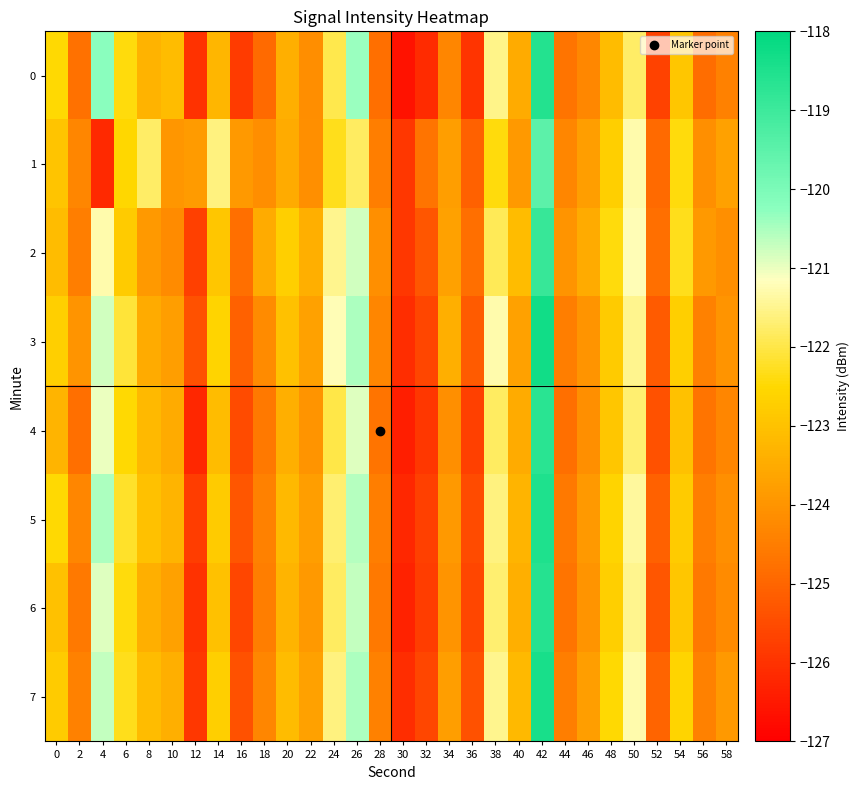

At which category does the chart reach its minimum across all series?

30